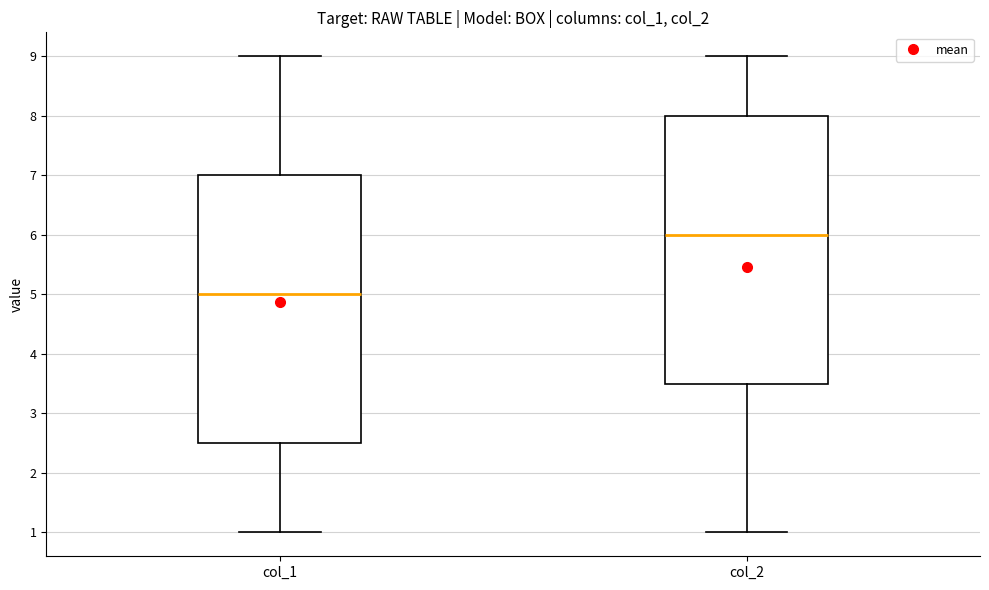

Reading left to right, read every box against the y-axis: the position of its median line, the range the box covers, and the ends of its whiskers. The values are not printed on the chart, so give them approximately, as read against the axis.

col_1: median 5.0, box 2.5 to 7.0, whiskers 1.0 to 9.0
col_2: median 6.0, box 3.5 to 8.0, whiskers 1.0 to 9.0